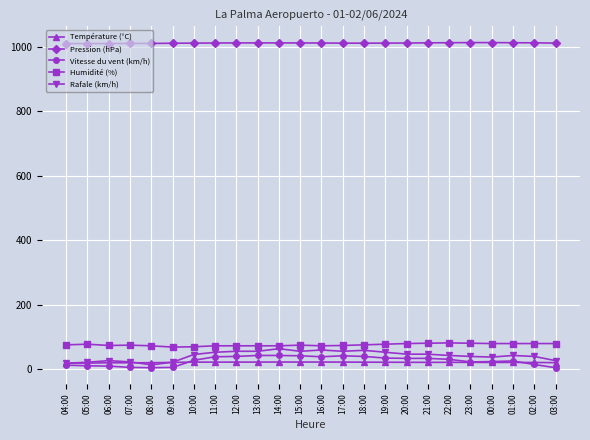

True or false: Vitesse du vent (km/h) has more than 1 points higher than both neighbors.

True